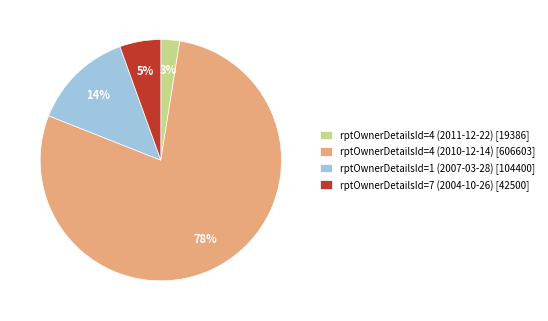

How many slices are in this pie chart?

4